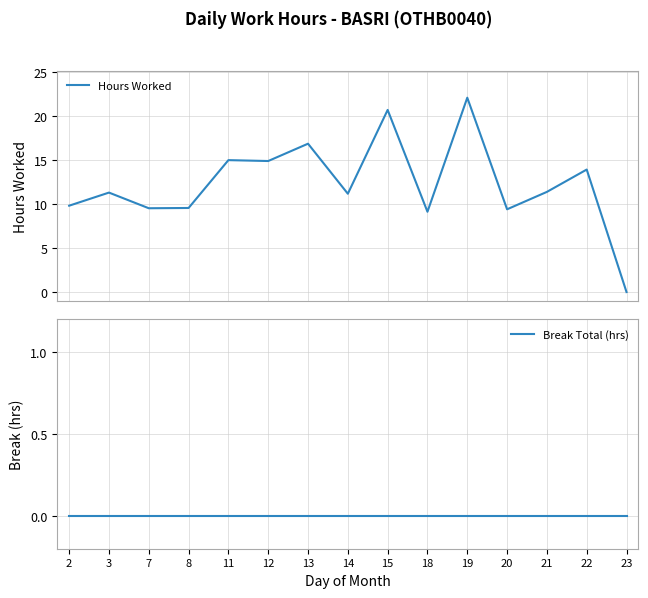

How many values in the Hours Worked series exceed 11?

9